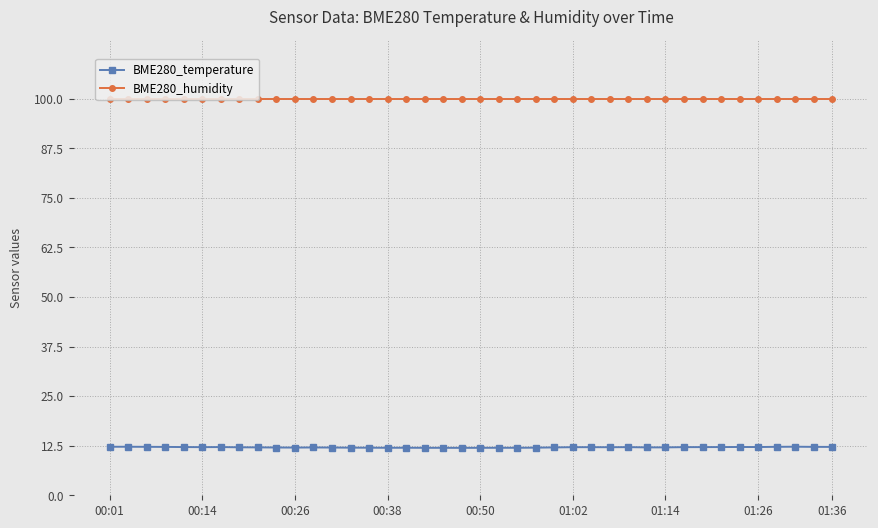

What is the greatest value displayed?

100.0